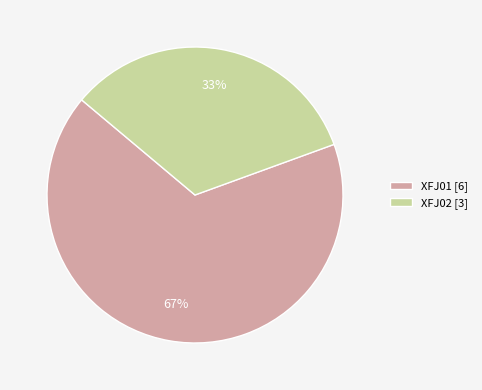

Which category accounts for the majority?

XFJ01